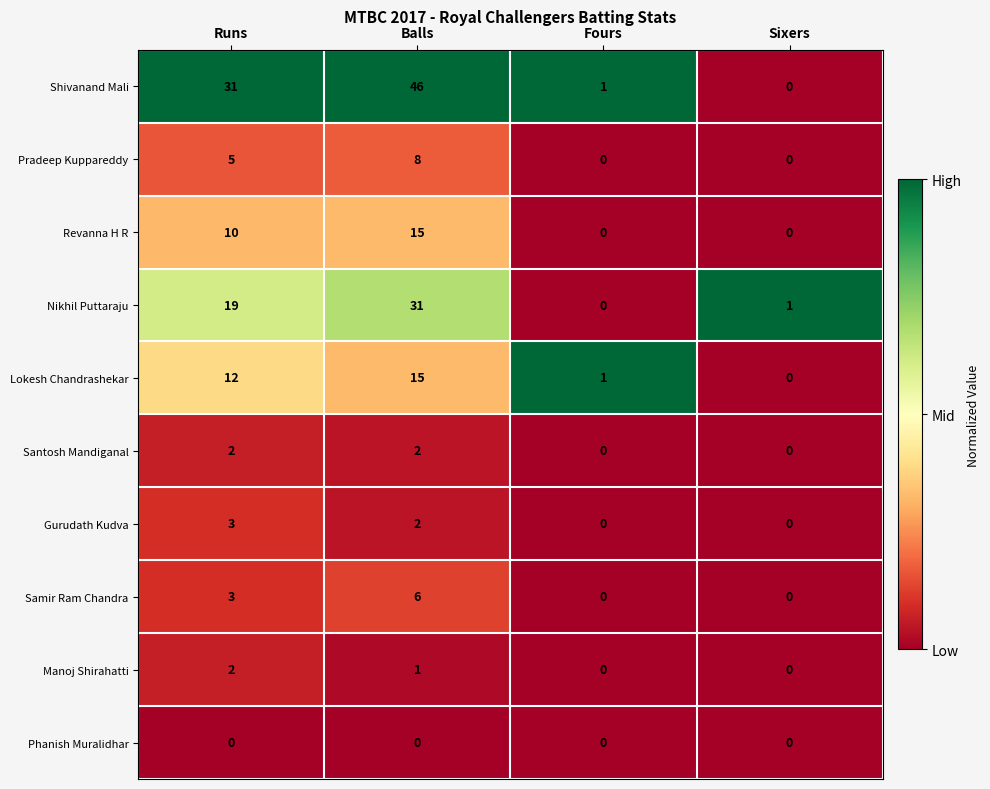

Which series changed the most between Runs and Fours?

Shivanand Mali